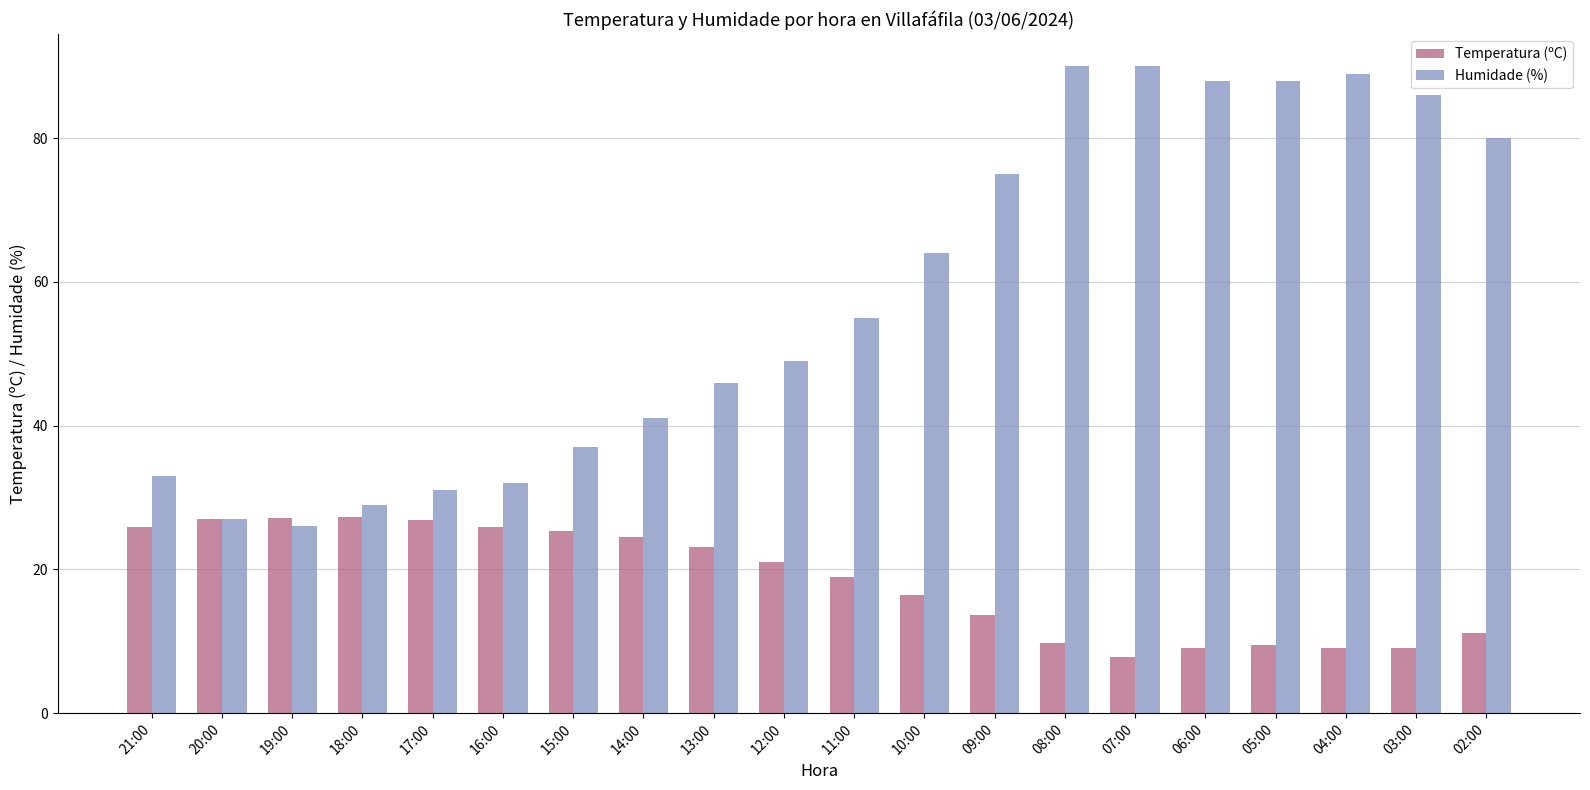

How many series are shown in this chart?

2